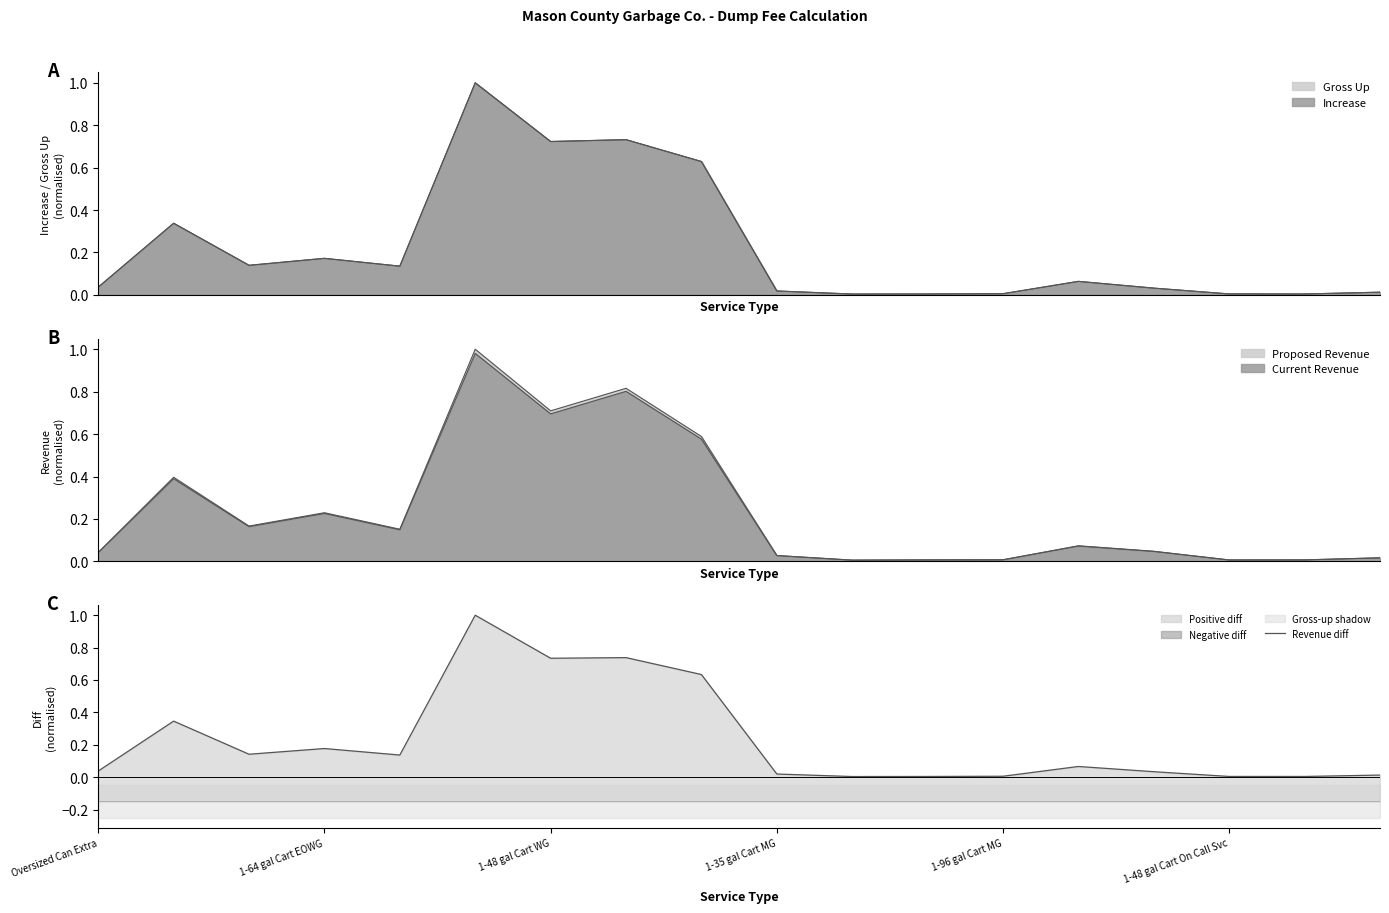

Which has a higher value, 8 or 7?

7